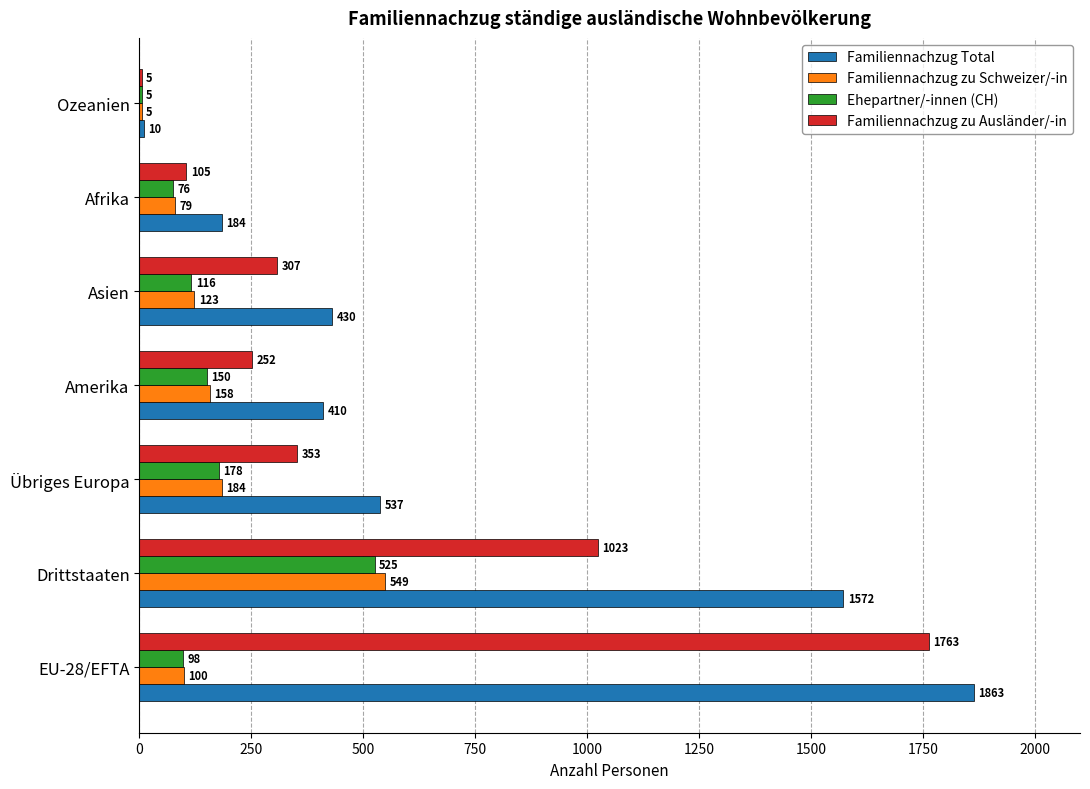

Between Drittstaaten and Amerika, which series saw the biggest shift?

Familiennachzug Total